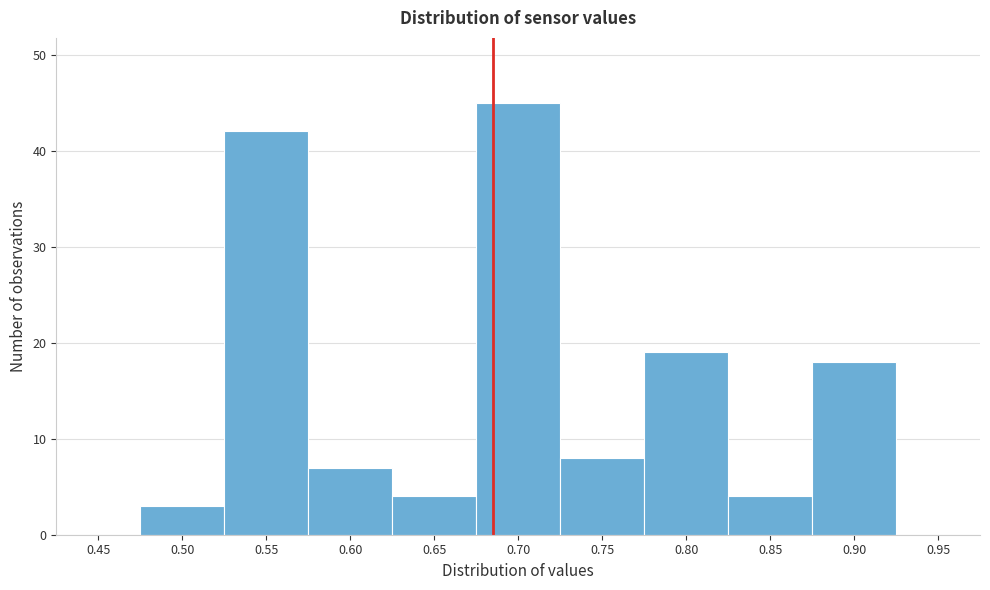

Reading left to right, list all the values displayed in this chart.

0.45=0	0.50=3	0.55=42	0.60=7	0.65=4	0.70=45	0.75=8	0.80=19	0.85=4	0.90=18	0.95=0